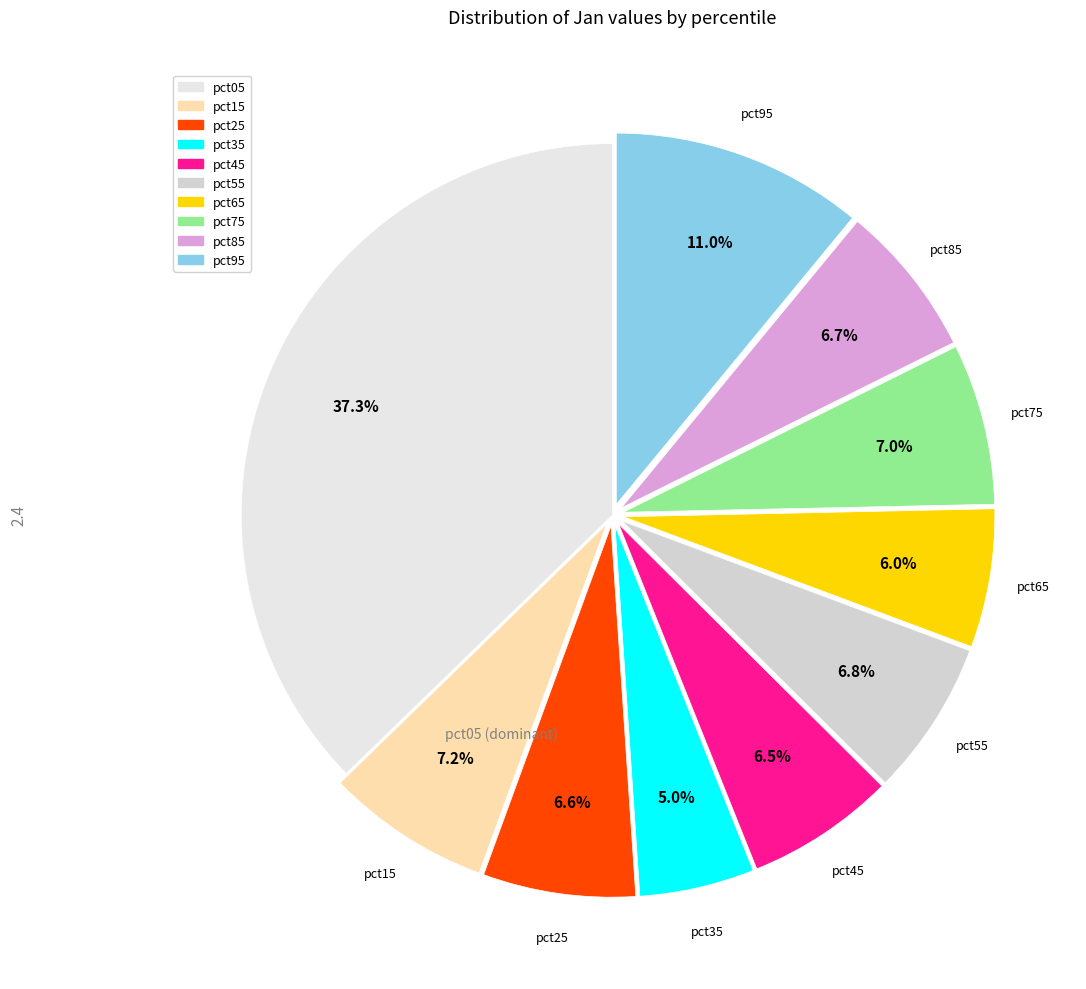

Does pct95 account for over 50% of the chart?

No